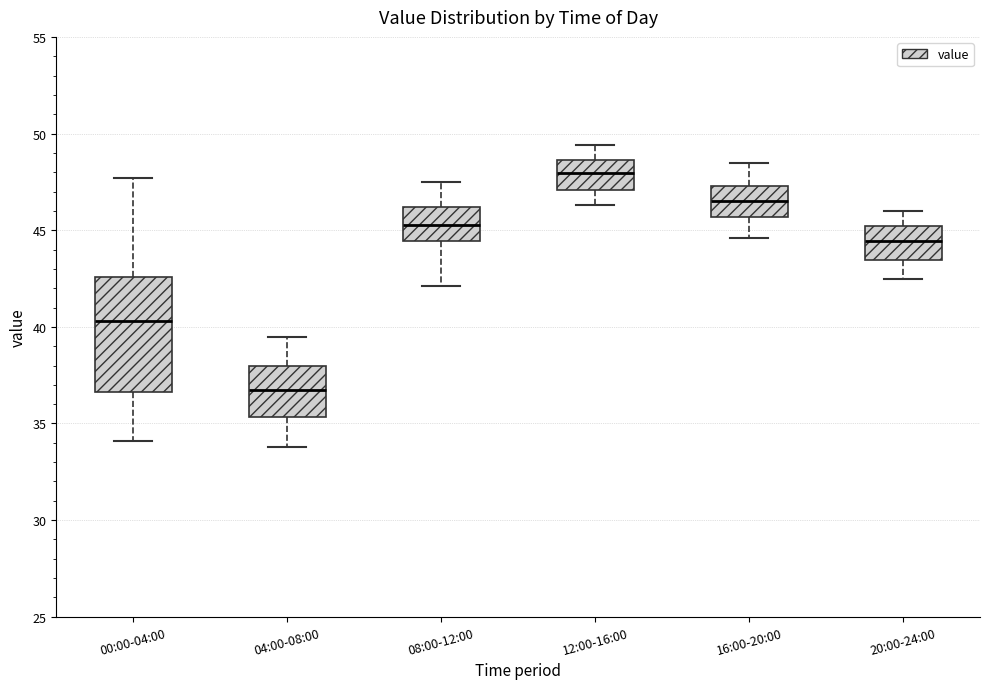

Reading left to right, read every box against the y-axis: the position of its median line, the range the box covers, and the ends of its whiskers. The values are not printed on the chart, so give them approximately, as read against the axis.

00:00-04:00: median 40.5, box 36.5 to 42.5, whiskers 34.0 to 47.5
04:00-08:00: median 37.0, box 35.5 to 38.0, whiskers 34.0 to 39.5
08:00-12:00: median 45.5, box 44.5 to 46.0, whiskers 42.0 to 47.5
12:00-16:00: median 48.0, box 47.0 to 48.5, whiskers 46.5 to 49.5
16:00-20:00: median 46.5, box 45.5 to 47.5, whiskers 44.5 to 48.5
20:00-24:00: median 44.5, box 43.5 to 45.0, whiskers 42.5 to 46.0